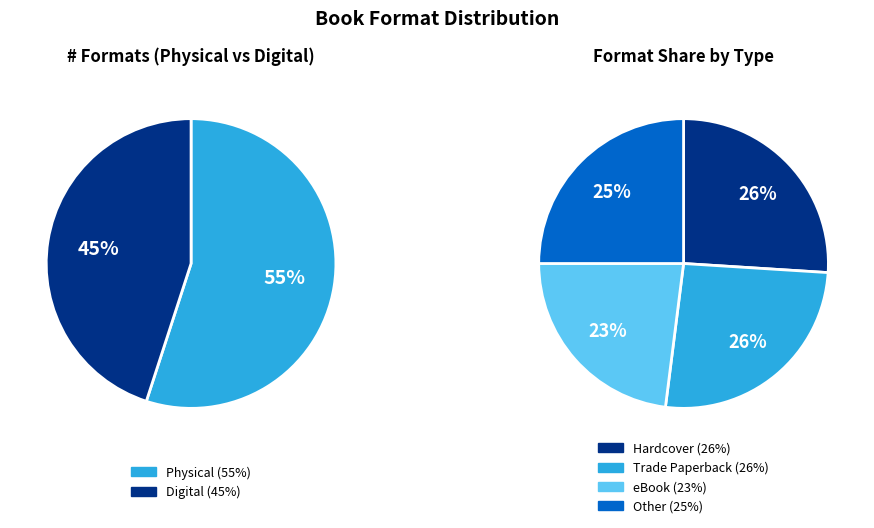

To the nearest percent, what percentage of the pie is Hardcover?

26%